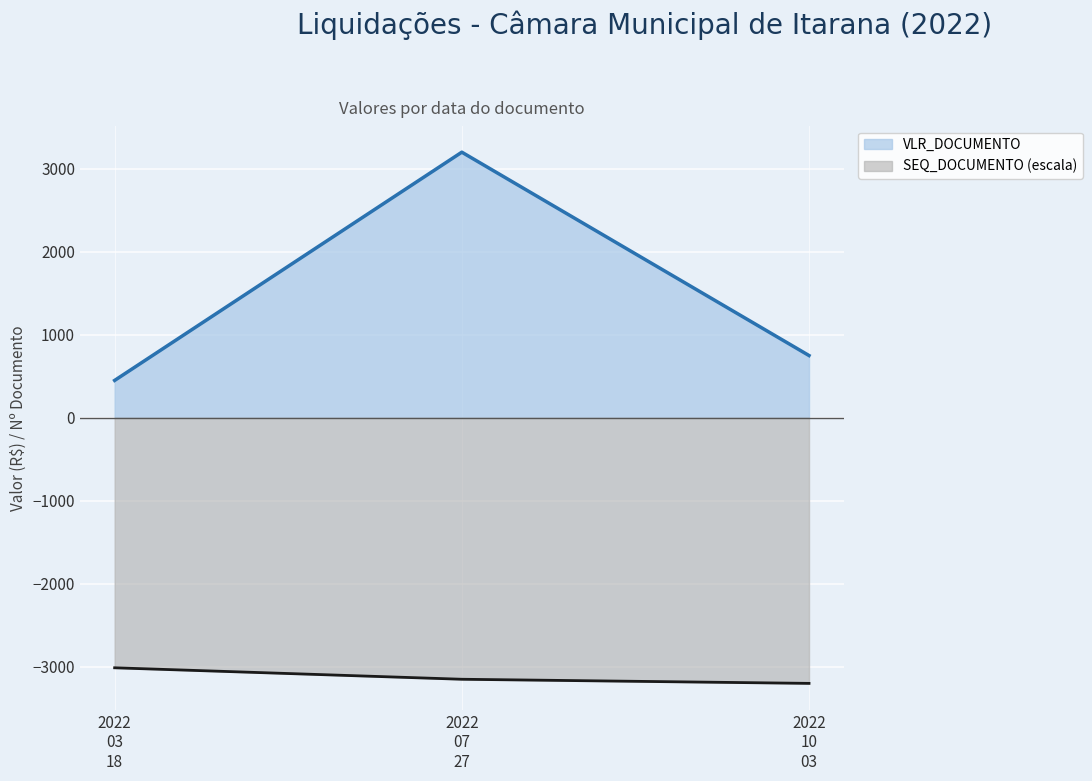

What is the label of the 3rd point from the right?

2022
03
18